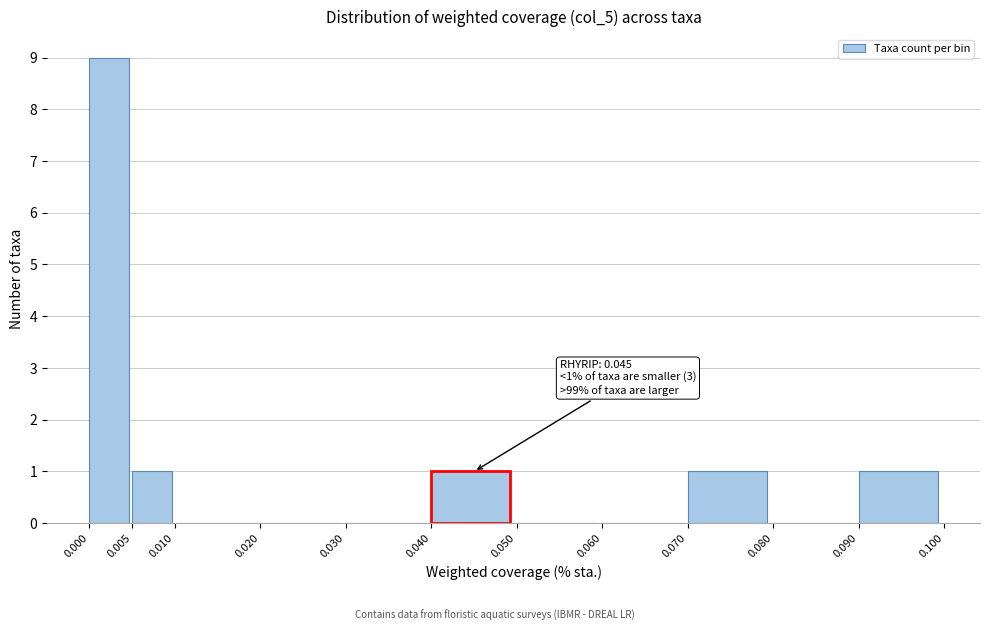

Which range on the x-axis has the tallest bar?

0.000 to 0.005